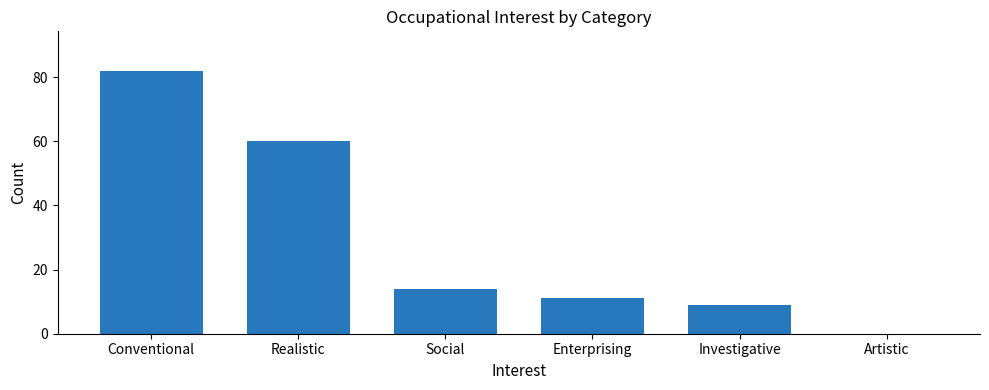

What value does the data have at Enterprising, to the nearest 5?

10